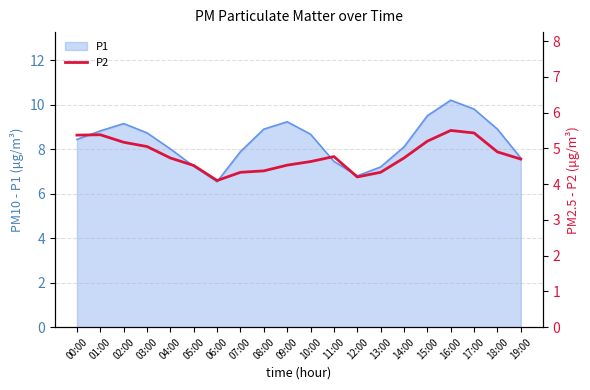

Is it true that the value at 05:00 is 4.5?

True